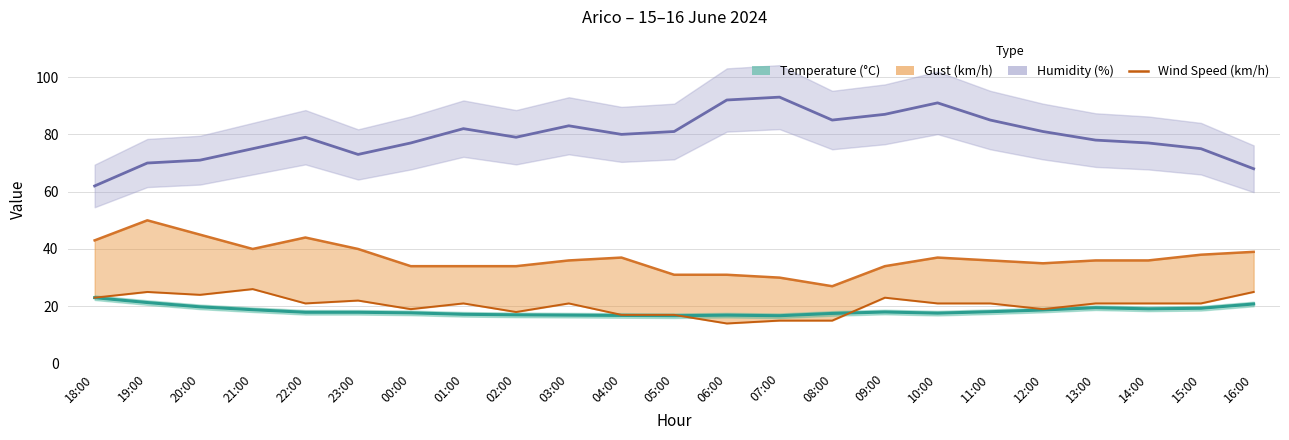

At which label does the data first exceed 21?

18:00